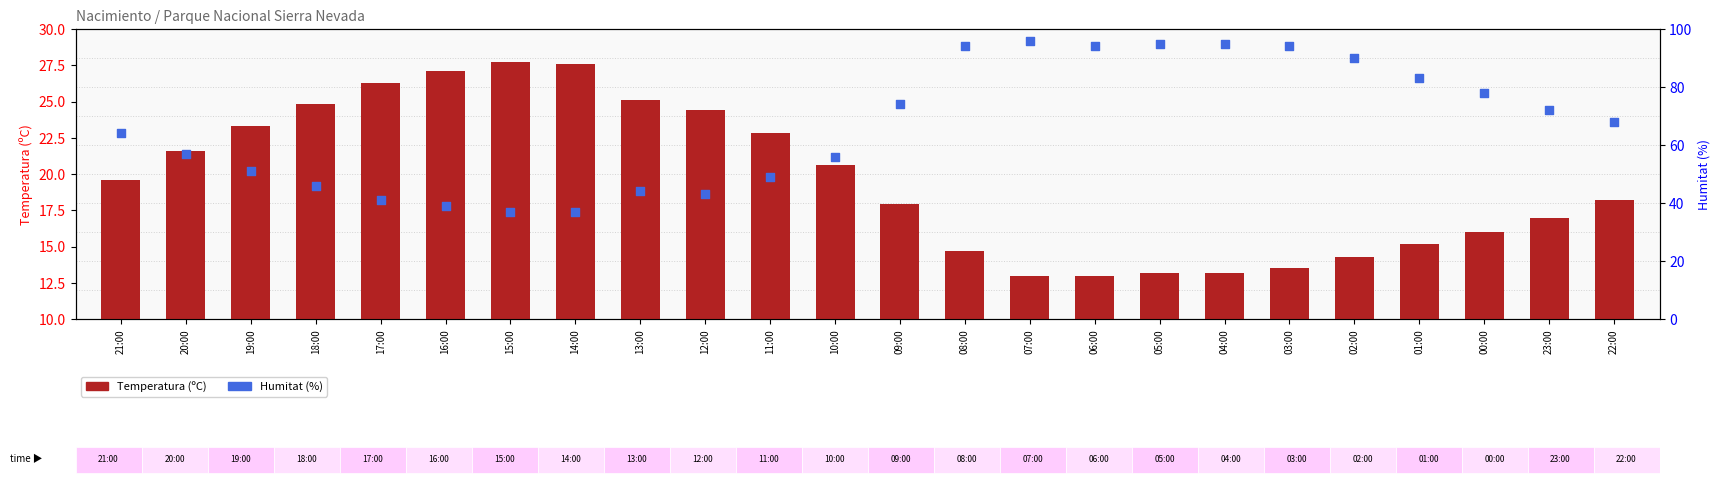

Which series has the largest total across all categories?

Humitat (%)